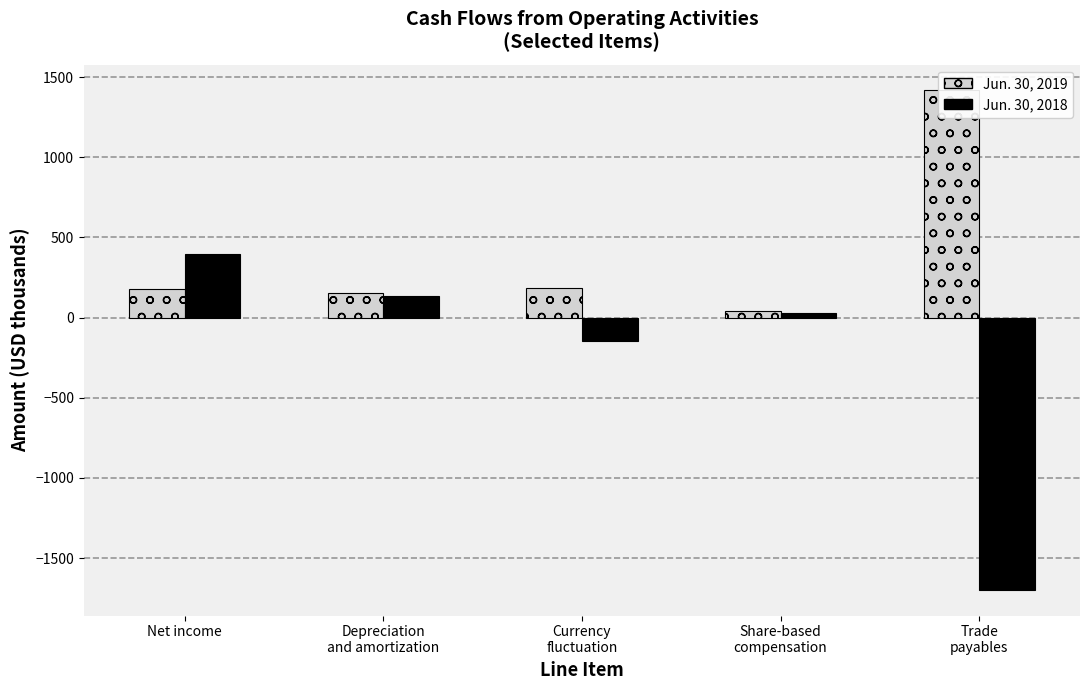

What is the sum of the Jun. 30, 2019 values at Trade
payables and Net income?

1597